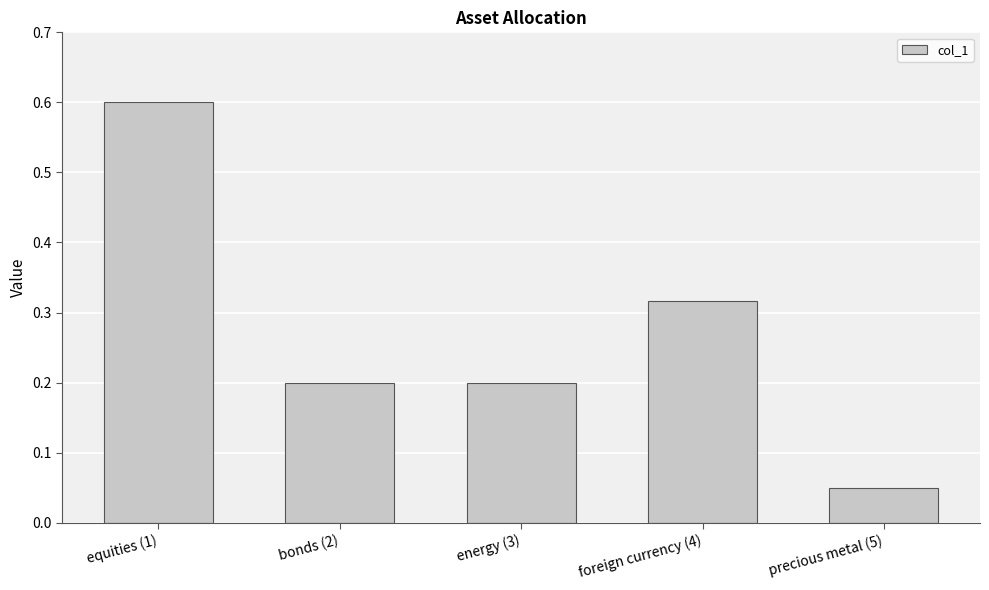

At which label is the value closest to 0?

precious metal (5)